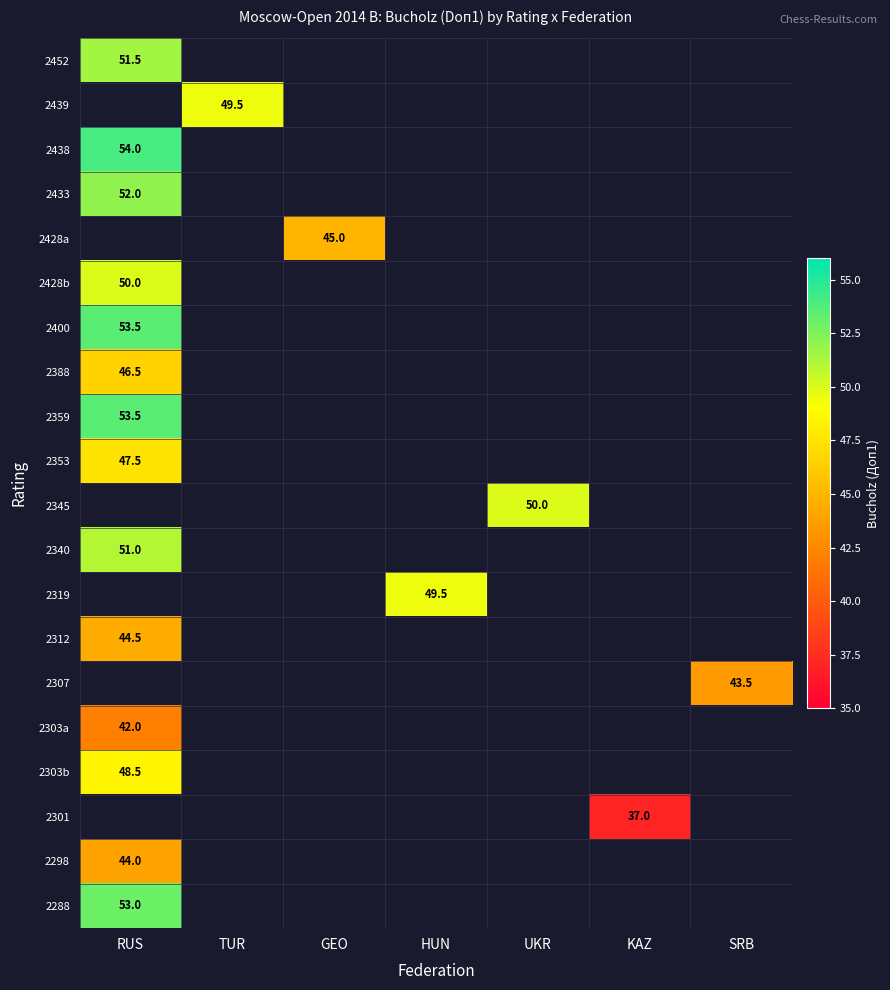

The value of 2312 at RUS is 11.3. True or false?

False